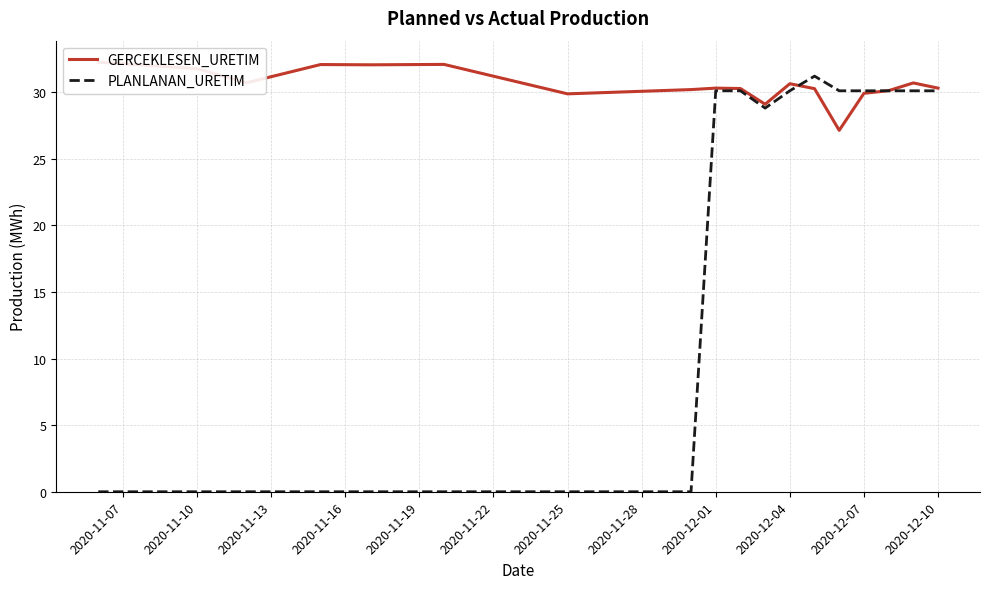

At how many categories does at least one series exceed 24?

18